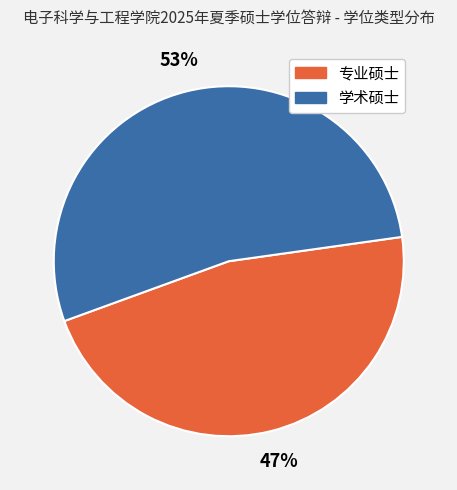

To the nearest percent, what is the combined percentage of 专业硕士 and 学术硕士?

100%